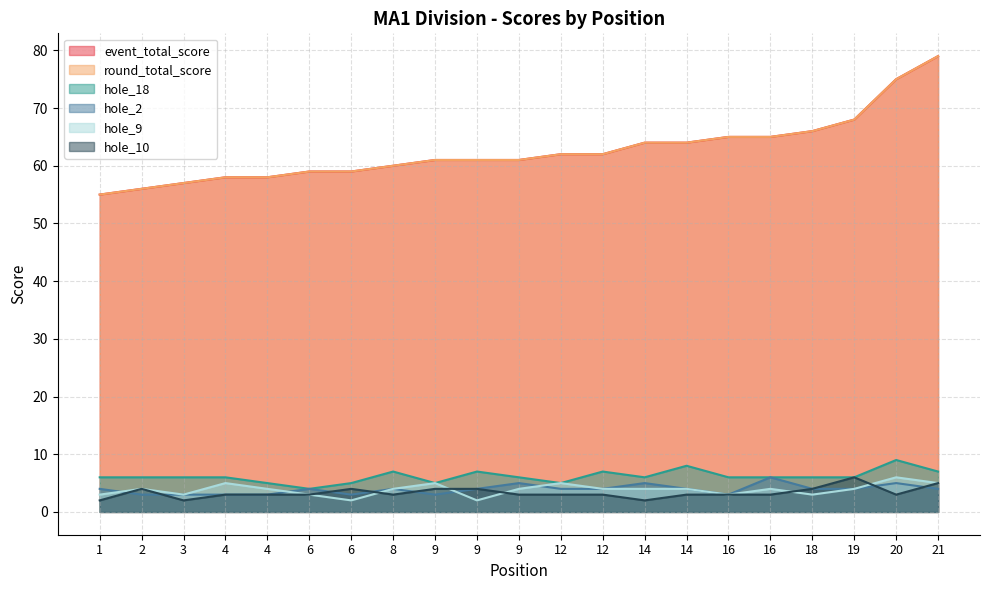

True or false: event_total_score and hole_18 intersect in this chart.

False